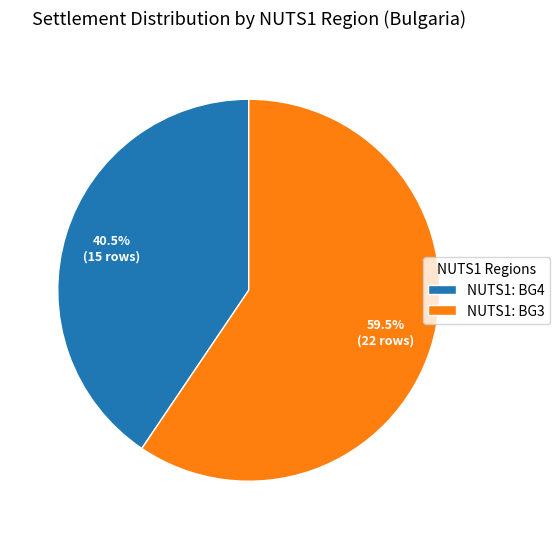

How many segments does this pie chart have?

2